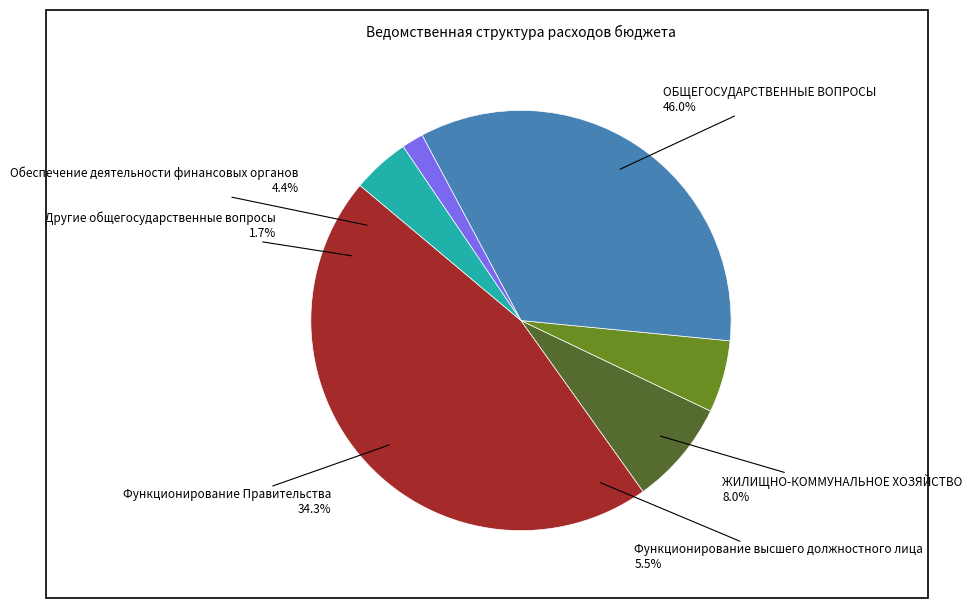

Between Другие общегосударственные вопросы and ОБЩЕГОСУДАРСТВЕННЫЕ ВОПРОСЫ, which is larger?

ОБЩЕГОСУДАРСТВЕННЫЕ ВОПРОСЫ